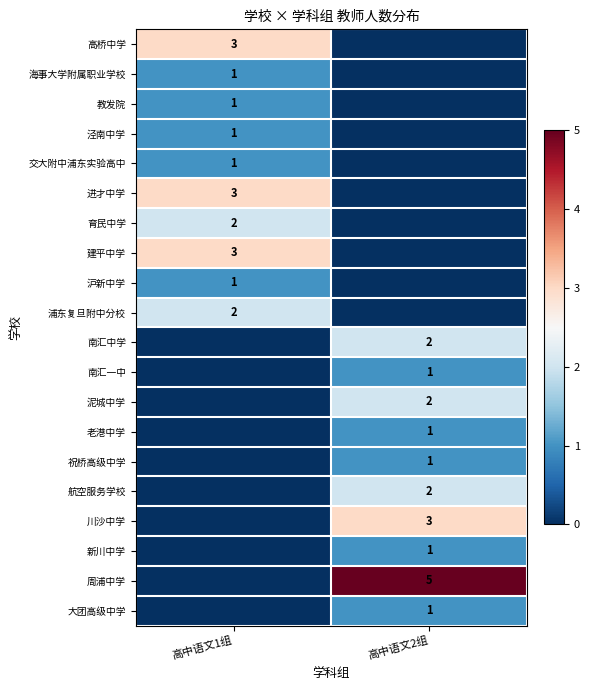

At which category does the chart reach its minimum across all series?

高中语文2组